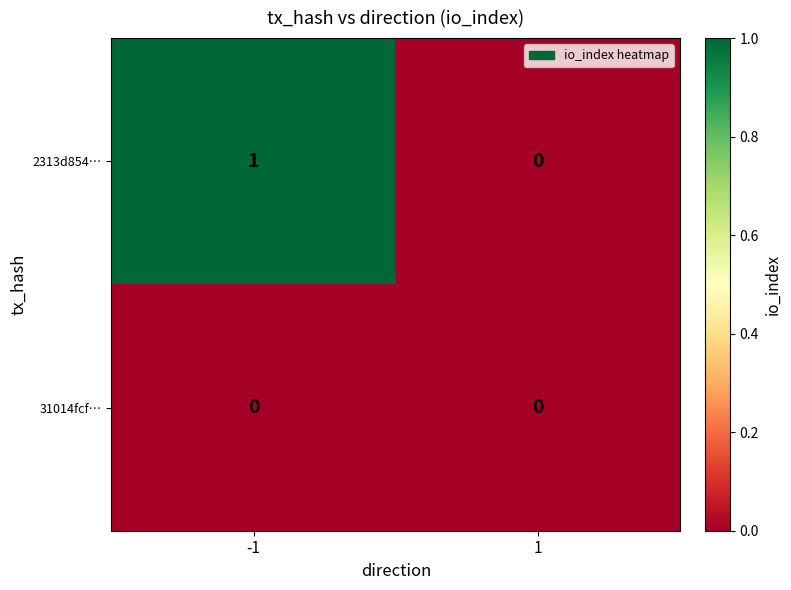

What is the spread (max minus min) of values at -1?

1